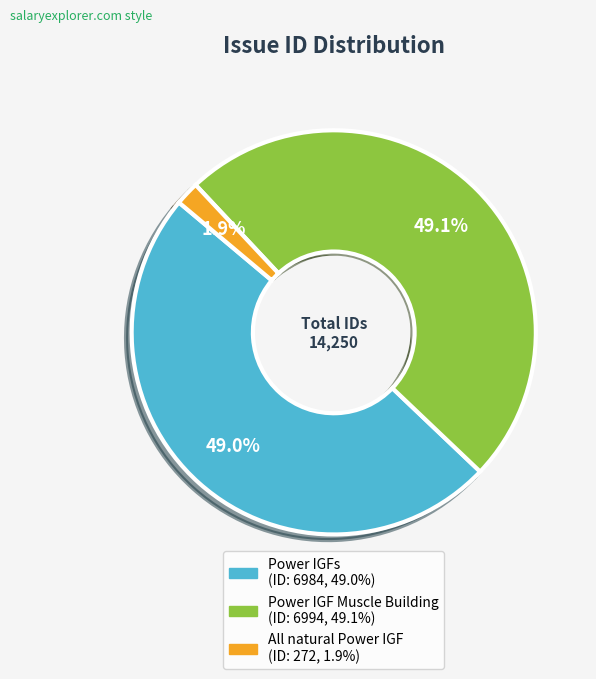

Which slice is the smallest?

All natural Power IGF